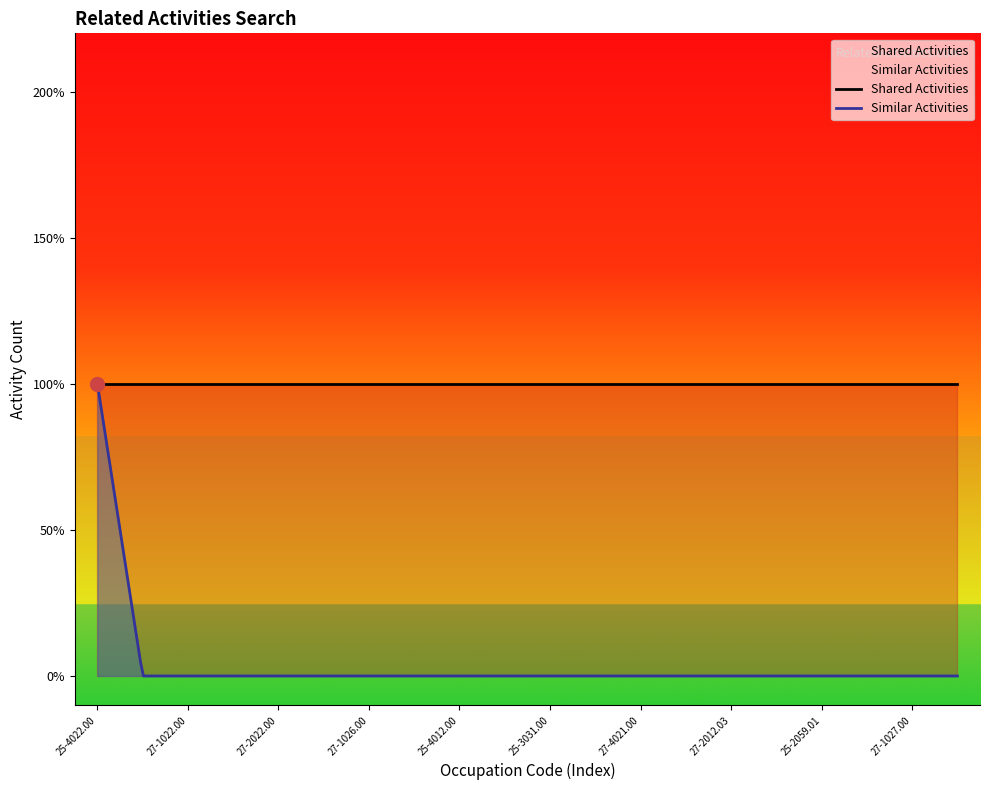

What is the approximate value of Shared Activities at 25-4022.00?

1